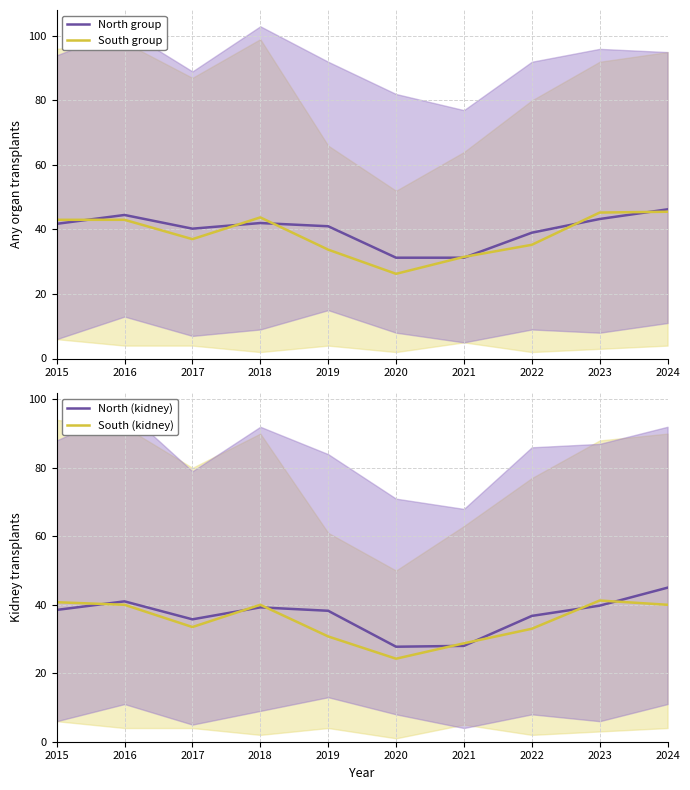

Between which two adjacent categories do North (kidney) and South group first intersect?

2018 and 2019